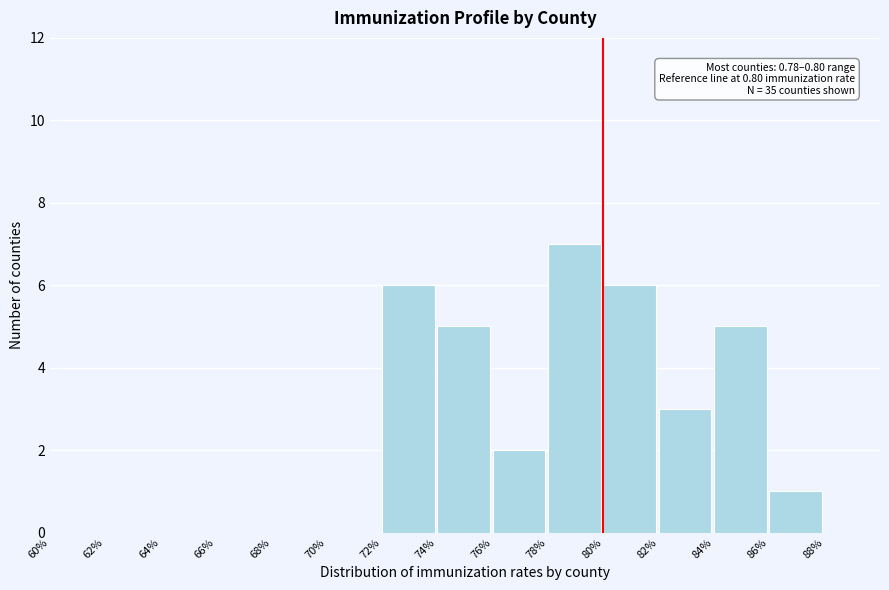

Reading left to right, what are all the values shown in this chart?

60%=0	62%=0	64%=0	66%=0	68%=0	70%=0	72%=6	74%=5	76%=2	78%=7	80%=6	82%=3	84%=5	86%=1	88%=0